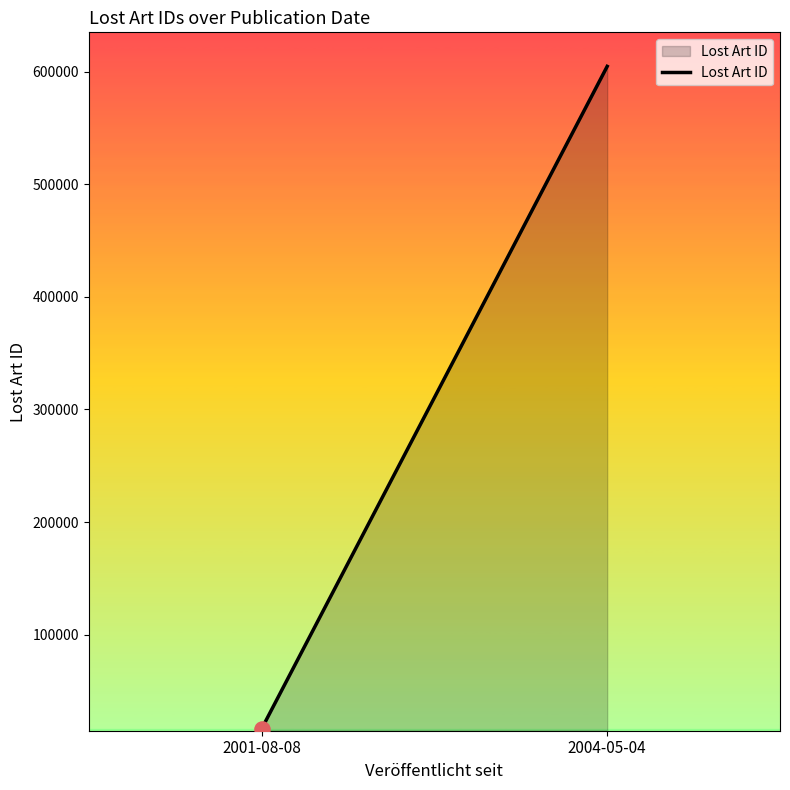

Approximately how many times larger is the value at 2004-05-04 compared to 2001-08-08?

37.1